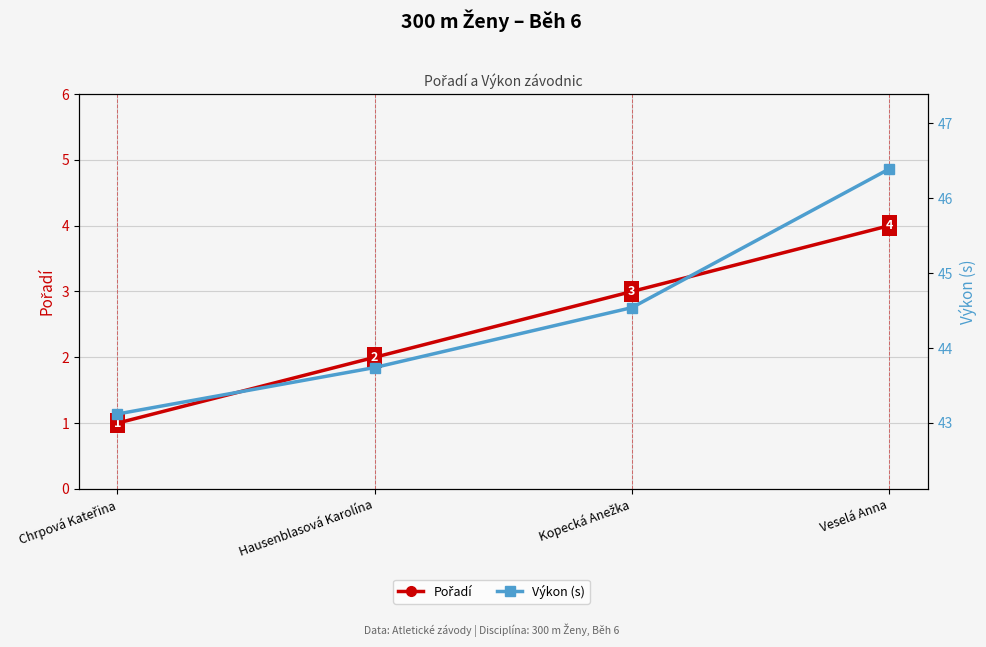

Reading right to left, list all the values displayed in this chart.

Pořadí: Veselá Anna=4.0	Kopecká Anežka=3.0	Hausenblasová Karolína=2.0	Chrpová Kateřina=1.0
Výkon (s): Veselá Anna=46.4	Kopecká Anežka=44.5	Hausenblasová Karolína=43.7	Chrpová Kateřina=43.1